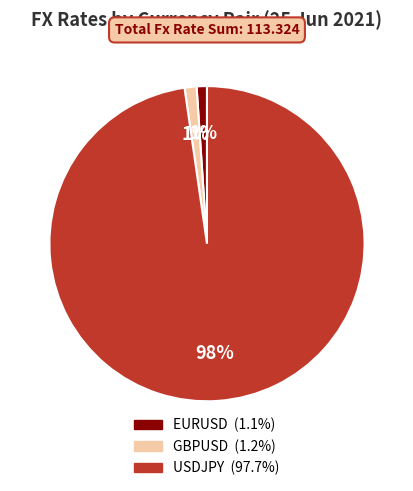

To the nearest percent, what is the average slice percentage?

33%